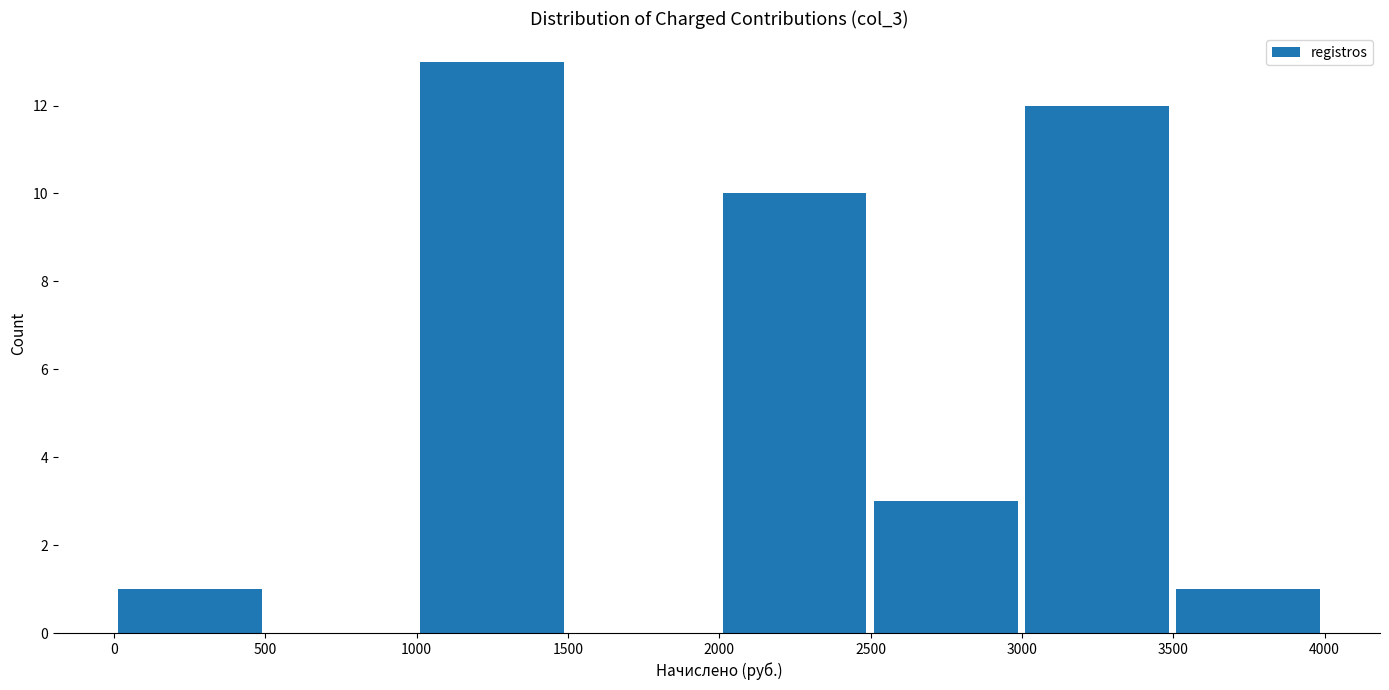

Over which range of the x-axis is the bar tallest?

1000 to 1500